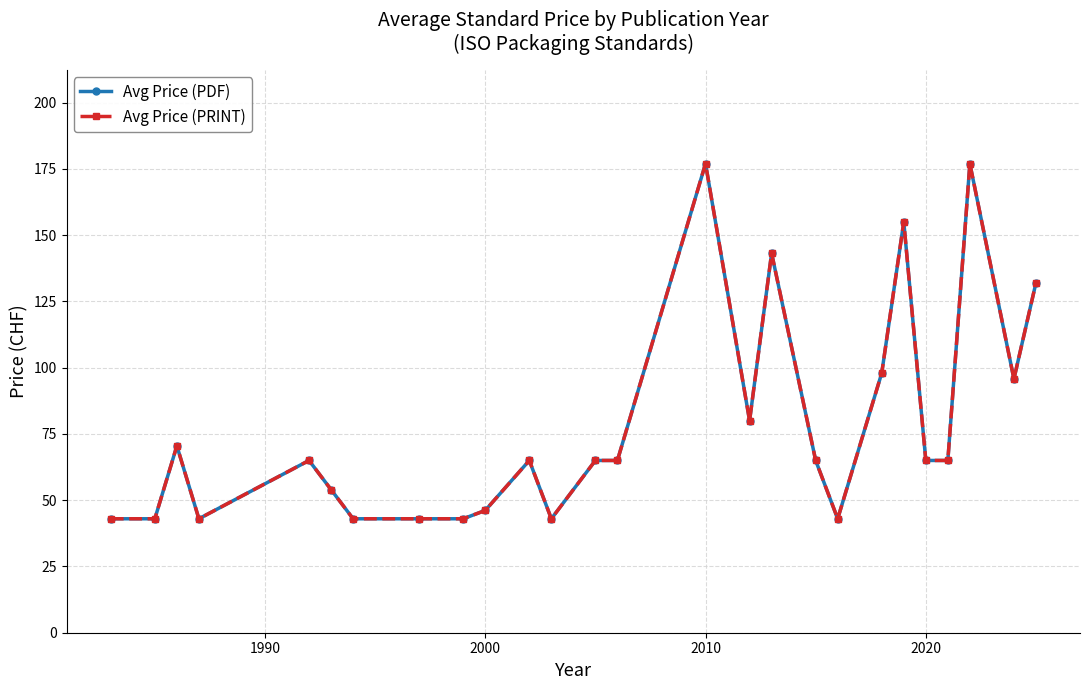

What is the value of the Avg Price (PDF) point at the 9th from the left?

43.0